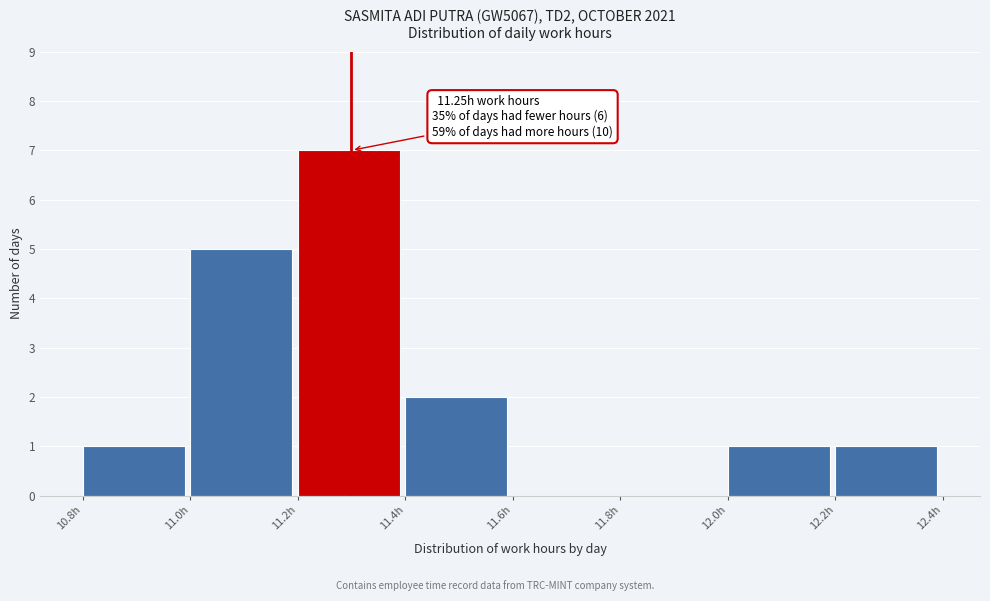

Which range on the x-axis has the tallest bar?

11.2 to 11.4